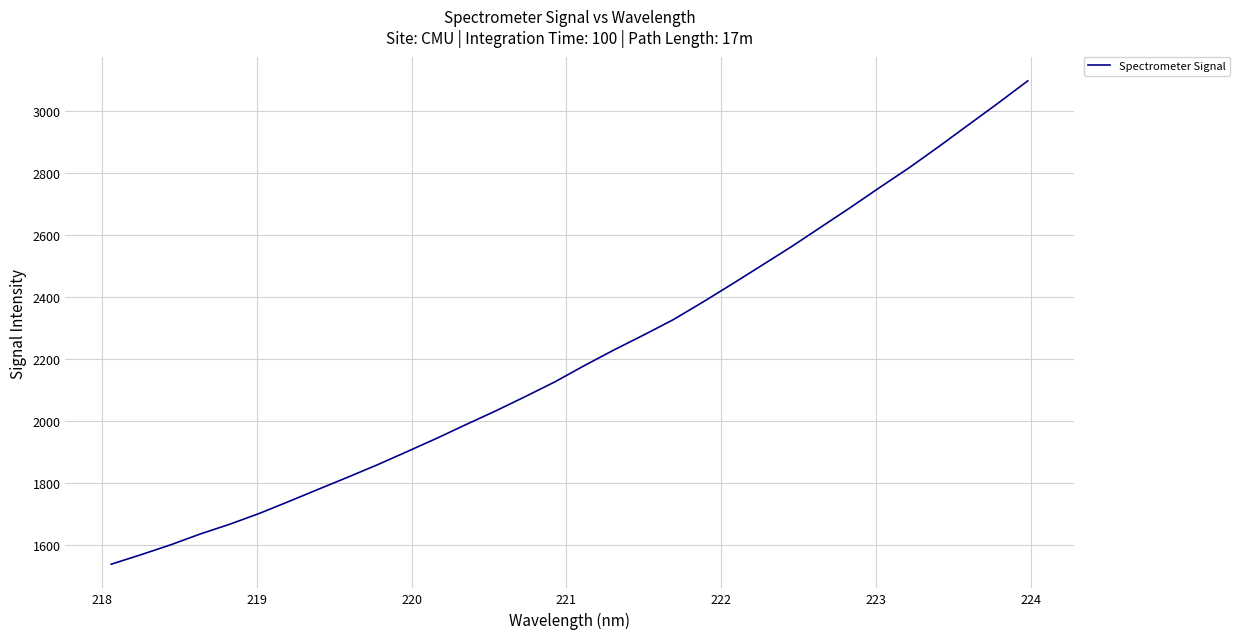

What is the average value?

2211.3